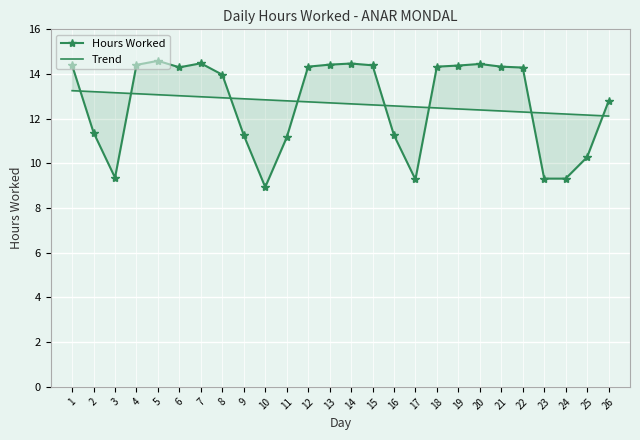

What is the approximate value of Trend at 1?

13.3